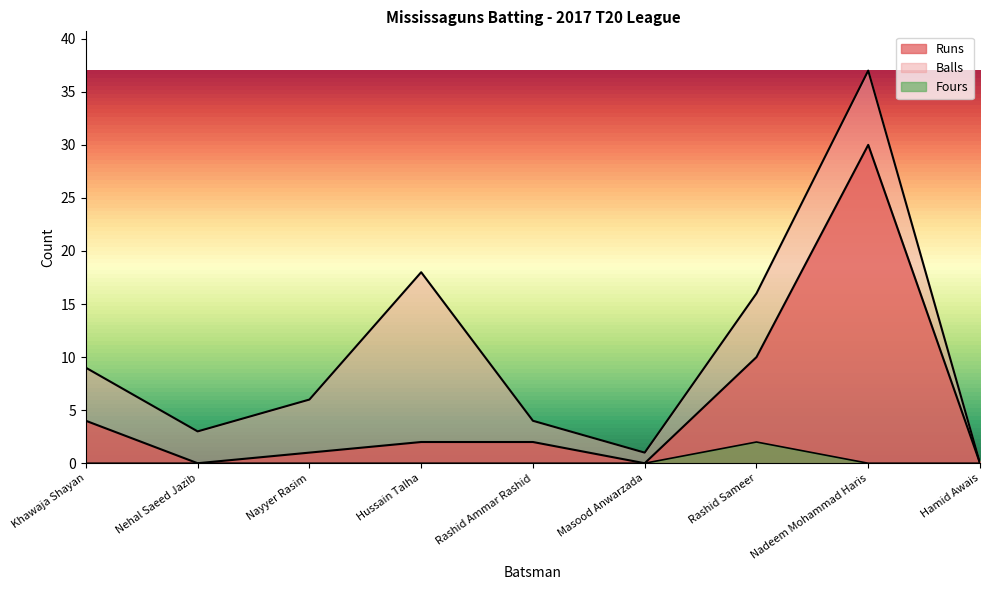

What is the value of the Balls point at the 3rd from the left?

6